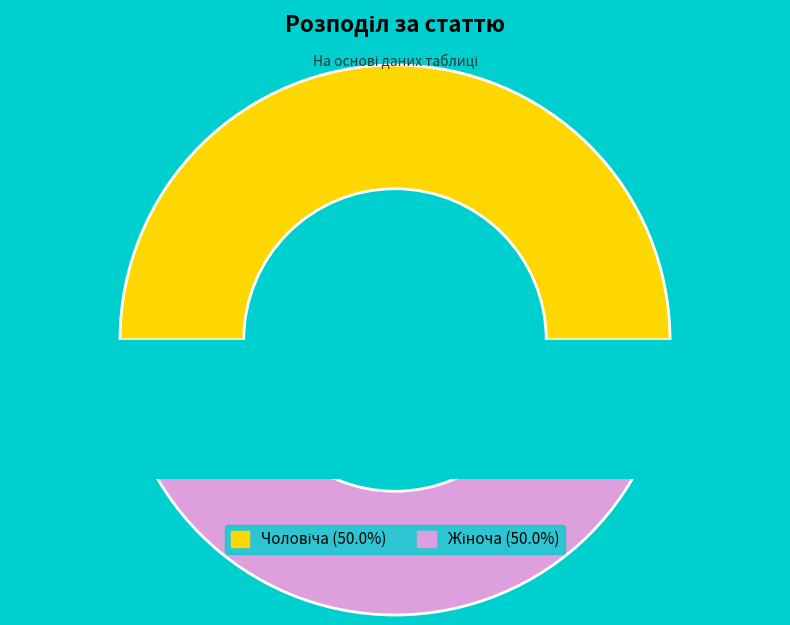

What is the total percentage of Жіноча and Чоловіча?

100.0%